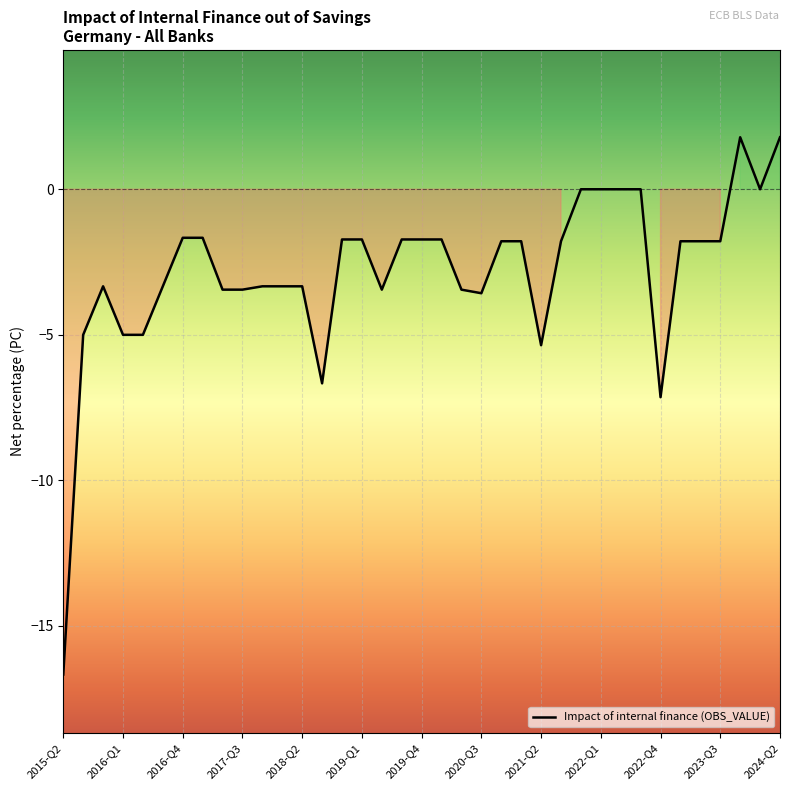

How many series are shown in this chart?

1